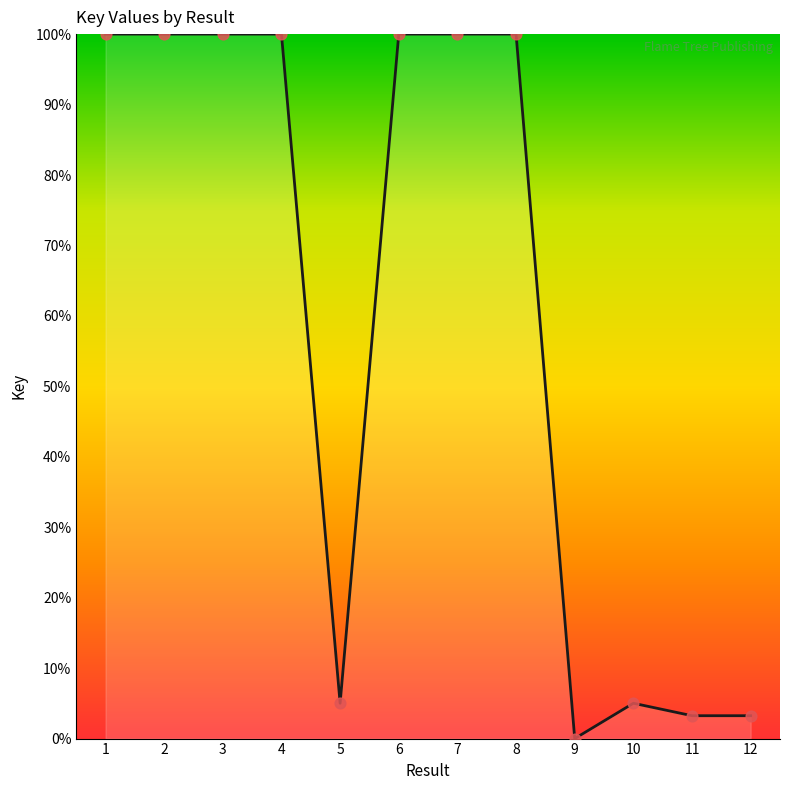

Between 12 and 9, which is larger?

12